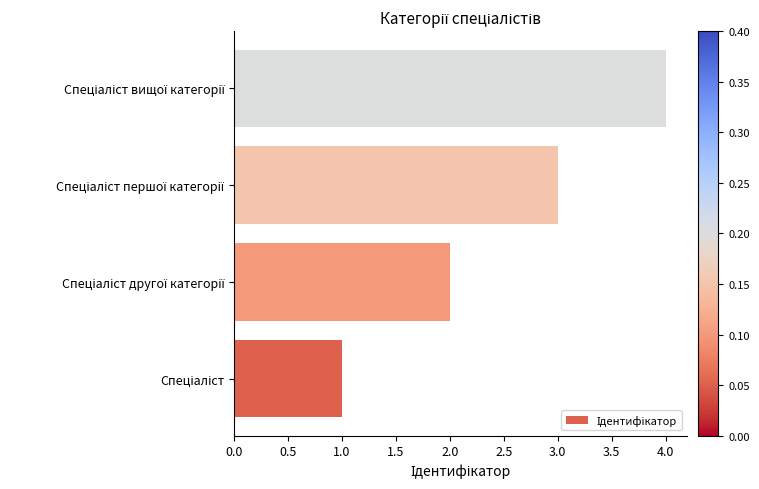

Does the chart contain stacked bars?

No